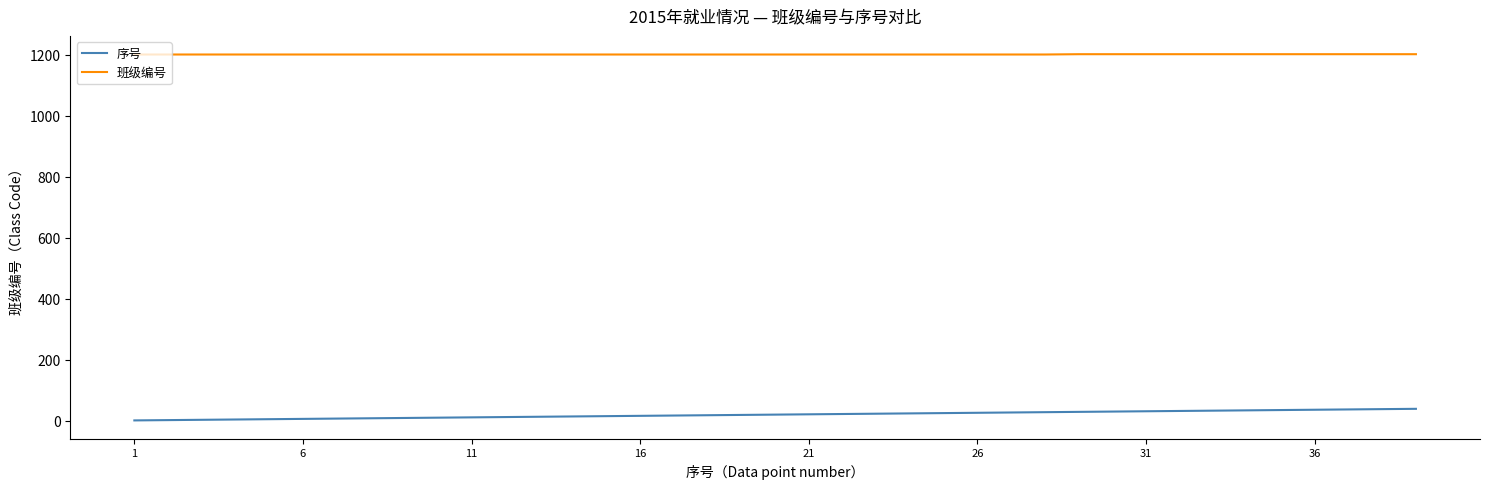

What is the minimum value for 班级编号?

1201